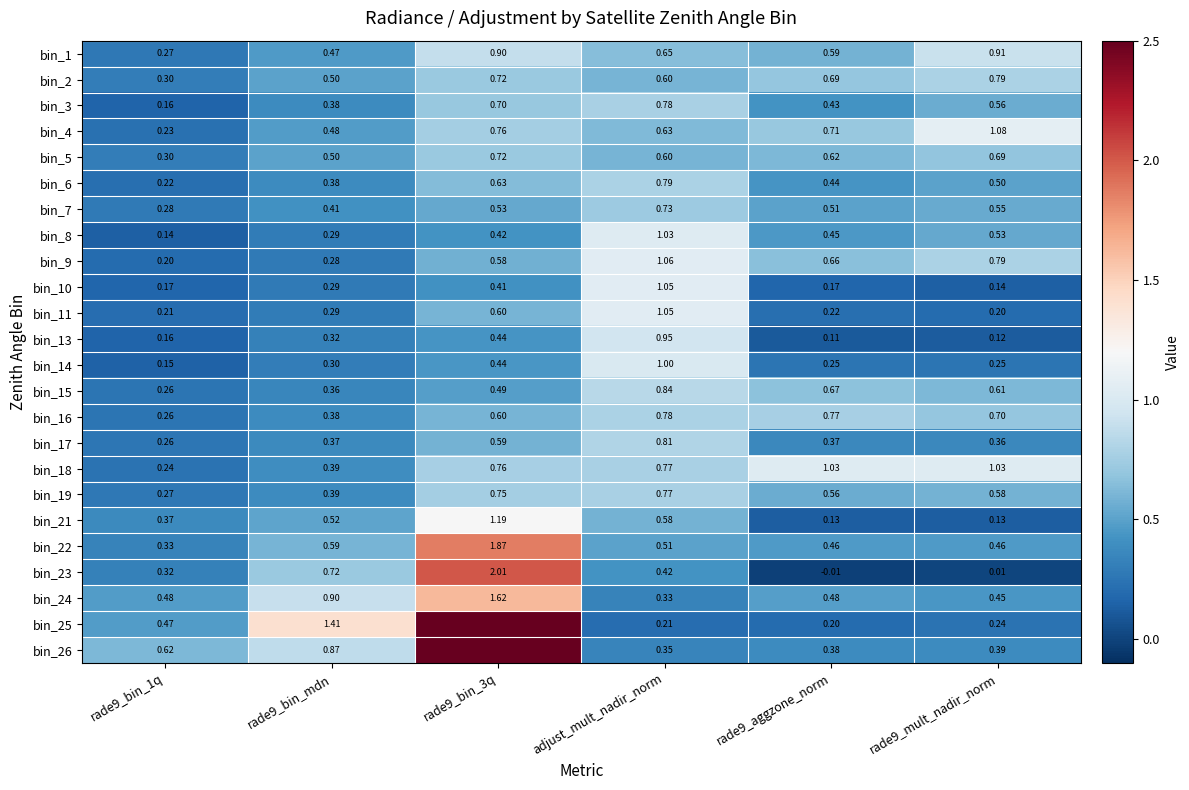

Between rade9_aggzone_norm and rade9_bin_1q, which is larger?

rade9_aggzone_norm